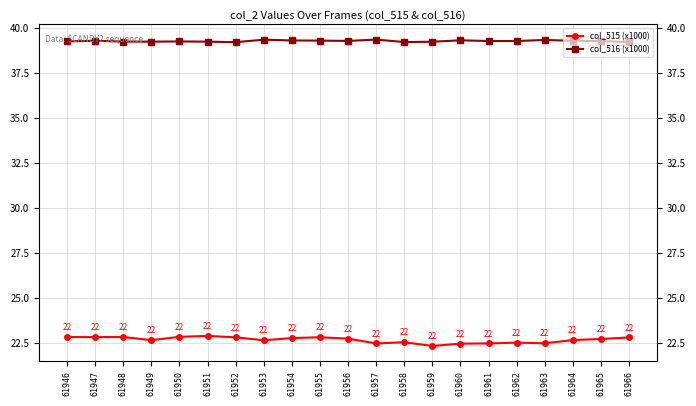

Is this an area chart (filled region under the line)?

No